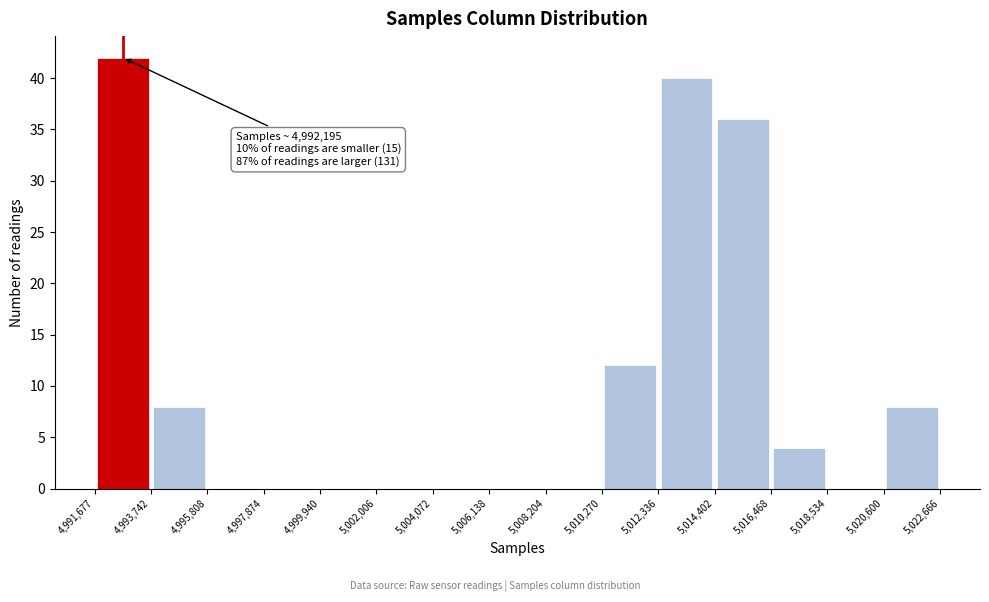

Which range on the x-axis has the tallest bar?

4,991,677 to 4,993,742